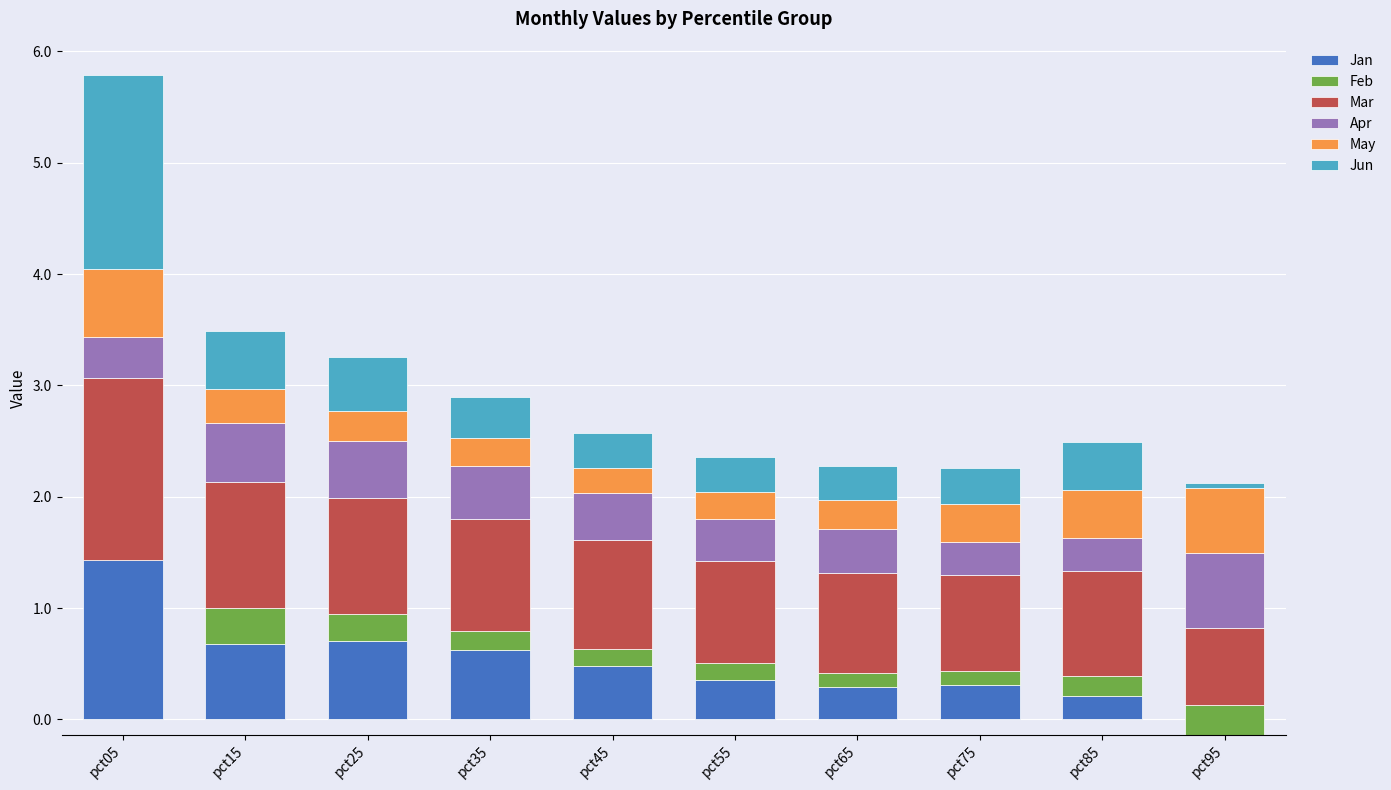

Count the Feb values in the range 0 to 1.

9